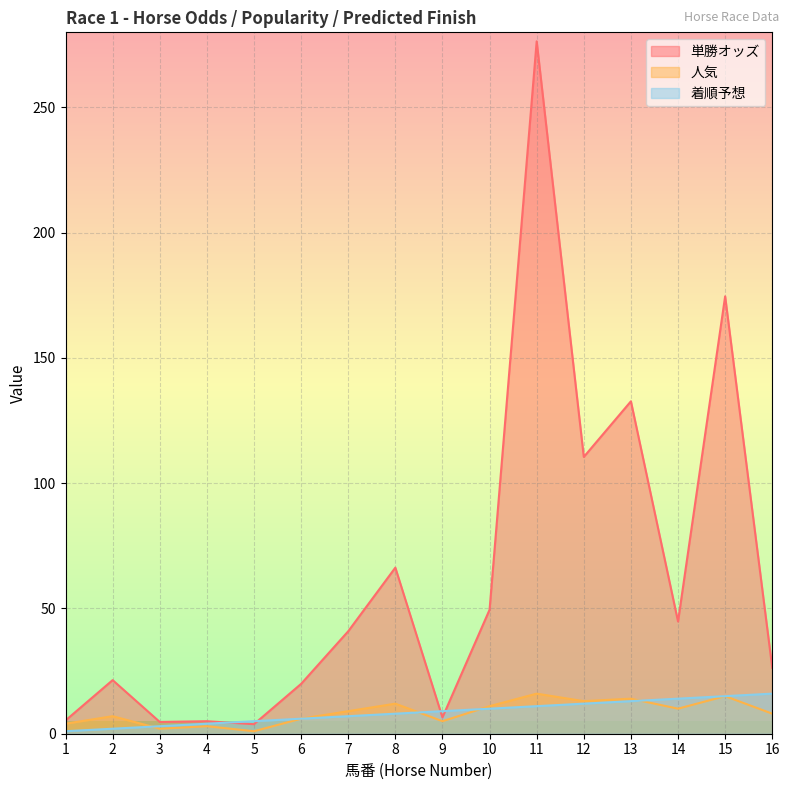

True or false: 着順予想 and 人気 cross at least once.

True